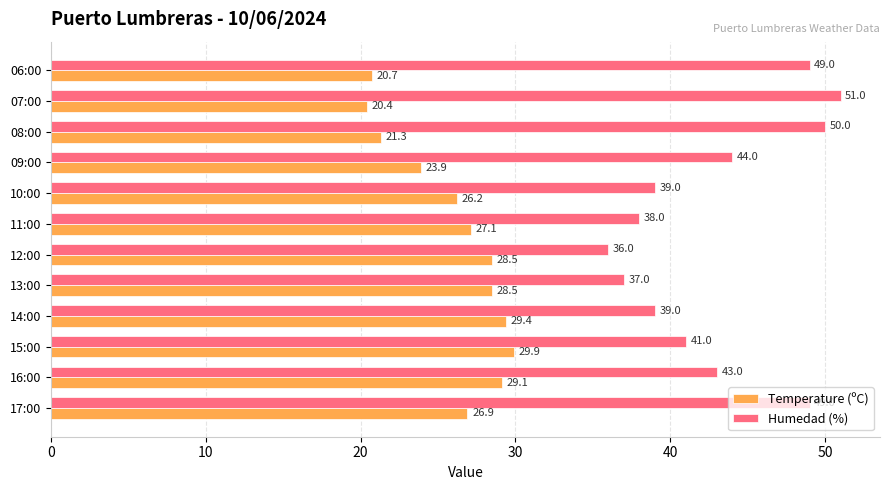

What is the sum of all Temperature (ºC) values?

311.9